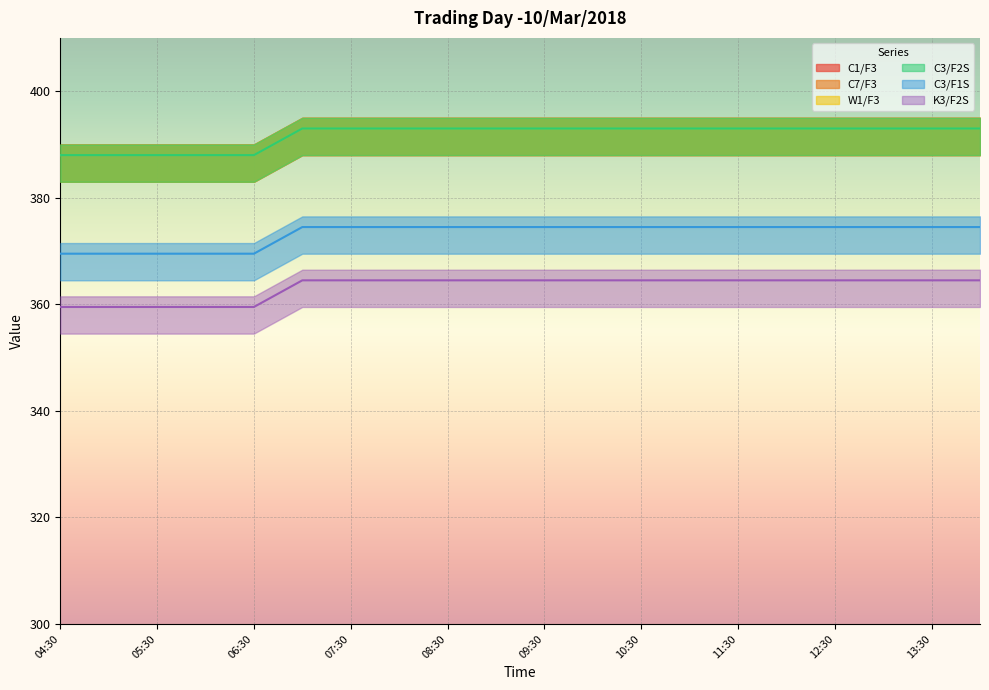

How many values in the W1/F3 series are below 393?

5